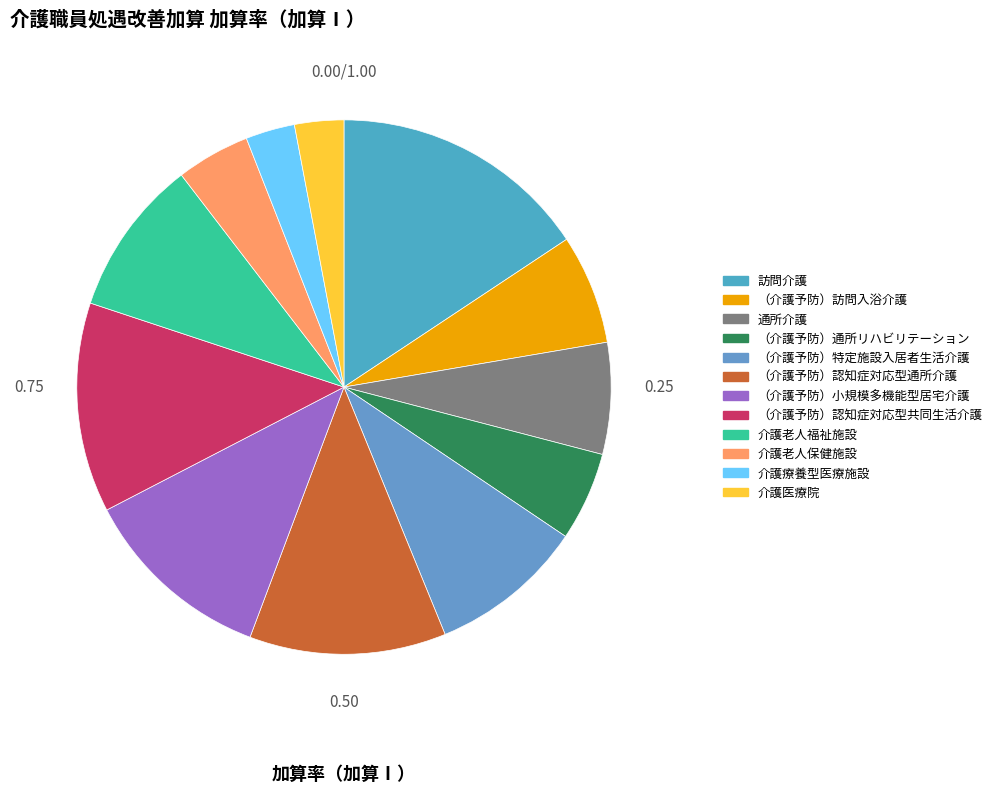

To the nearest percent, what is the difference between the largest and smallest slice percentages?

13%